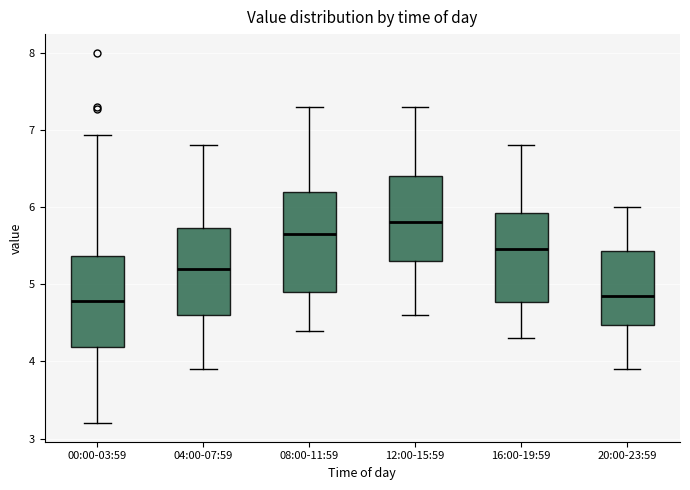

Reading left to right, transcribe this box plot: for each box, give where its median line is, the range the box spans, and where its two whiskers end, as read against the y-axis. The values are not printed on the chart, so give them approximately, as read against the axis.

00:00-03:59: median 4.8, box 4.2 to 5.4, whiskers 3.2 to 6.9
04:00-07:59: median 5.2, box 4.6 to 5.7, whiskers 3.9 to 6.8
08:00-11:59: median 5.7, box 4.9 to 6.2, whiskers 4.4 to 7.3
12:00-15:59: median 5.8, box 5.3 to 6.4, whiskers 4.6 to 7.3
16:00-19:59: median 5.5, box 4.8 to 5.9, whiskers 4.3 to 6.8
20:00-23:59: median 4.9, box 4.5 to 5.4, whiskers 3.9 to 6.0